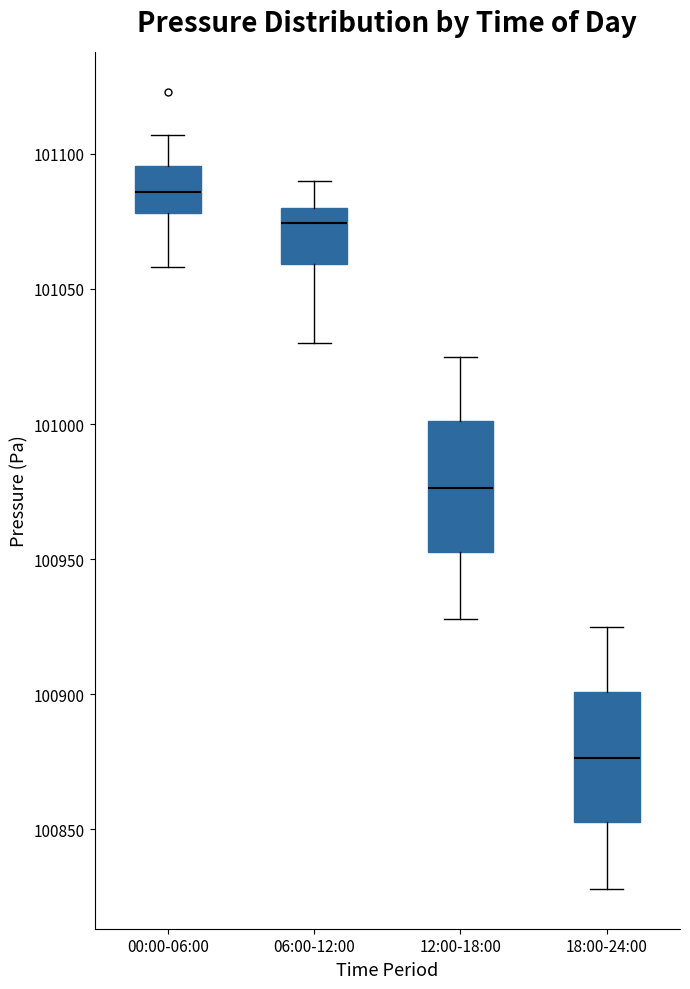

Reading left to right, read every box against the y-axis: the position of its median line, the range the box covers, and the ends of its whiskers. The values are not printed on the chart, so give them approximately, as read against the axis.

00:00-06:00: median 101085, box 101080 to 101095, whiskers 101060 to 101105
06:00-12:00: median 101075, box 101060 to 101080, whiskers 101030 to 101090
12:00-18:00: median 100975, box 100955 to 101000, whiskers 100930 to 101025
18:00-24:00: median 100875, box 100855 to 100900, whiskers 100830 to 100925